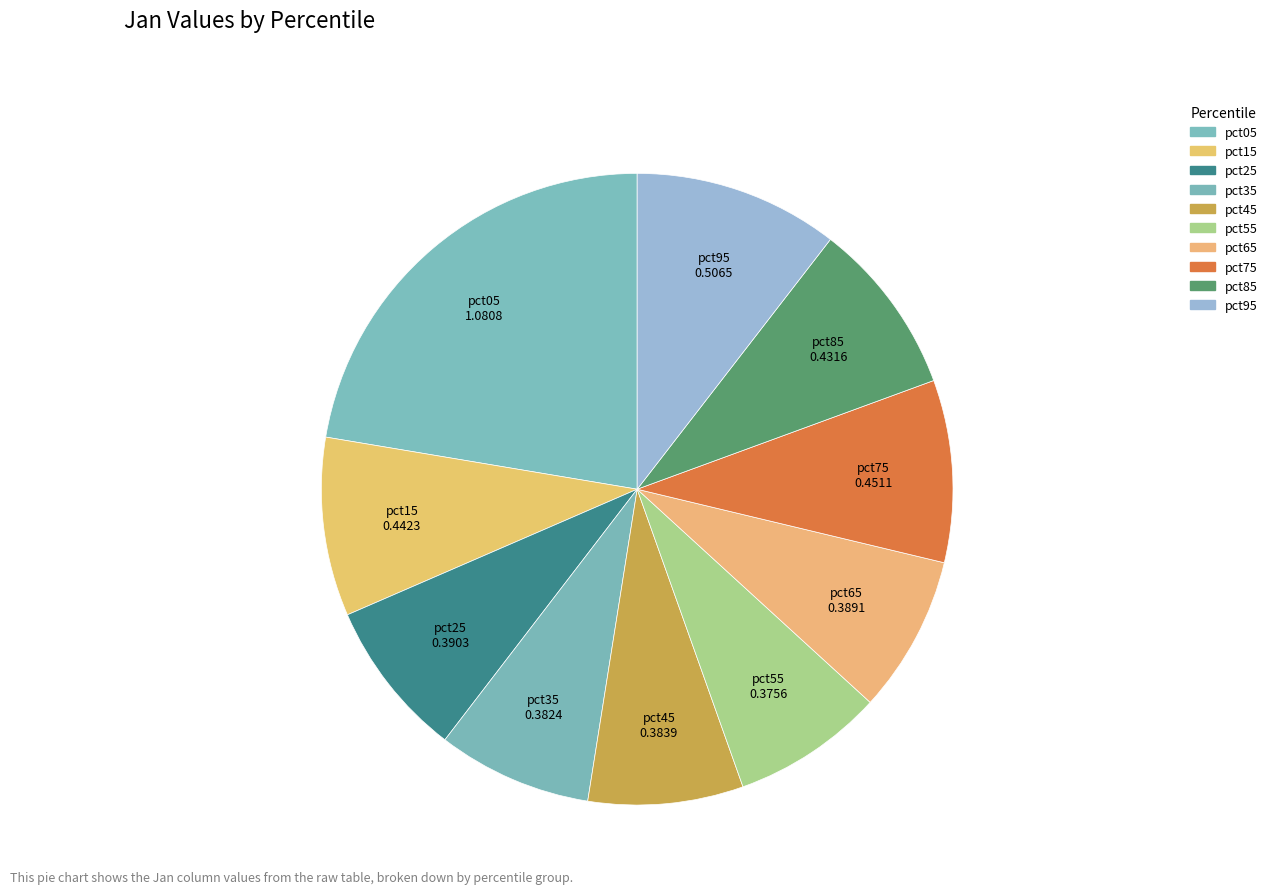

How many slices are in this pie chart?

10